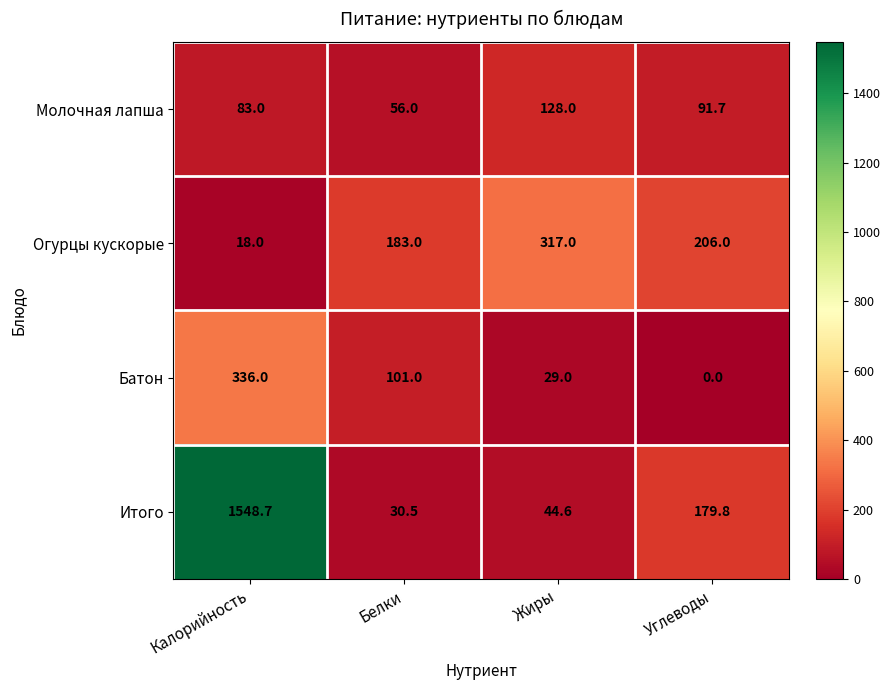

Reading left to right, list all the values displayed in this chart.

Молочная лапша: Калорийность=83.0	Белки=56.0	Жиры=128.0	Углеводы=91.7
Огурцы кускорые: Калорийность=18.0	Белки=183.0	Жиры=317.0	Углеводы=206.0
Батон: Калорийность=336.0	Белки=101.0	Жиры=29.0	Углеводы=0.0
Итого: Калорийность=1548.7	Белки=30.5	Жиры=44.6	Углеводы=179.8